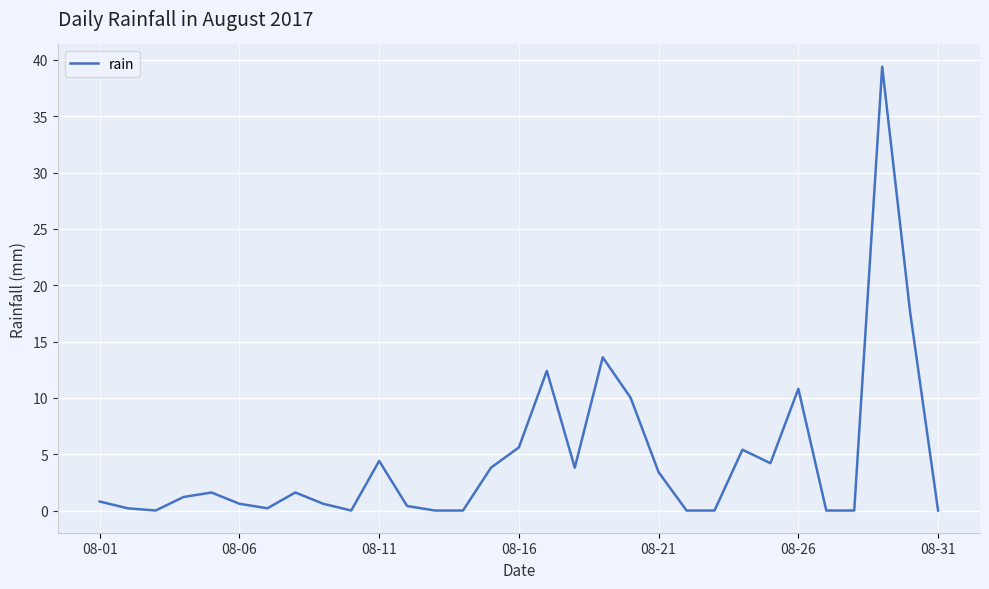

What is the maximum value shown in the chart?

39.4